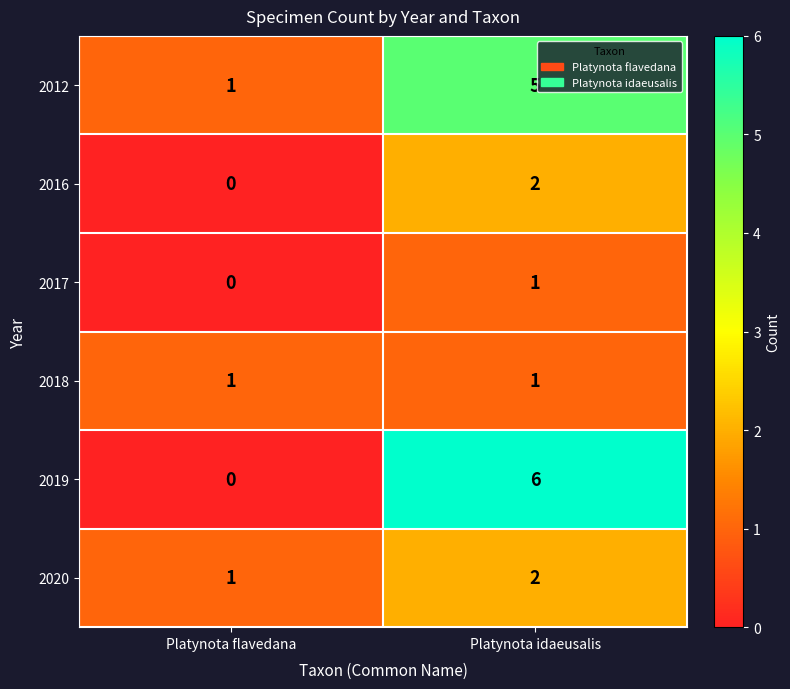

Which category has the highest value in the 2012 series?

Platynota idaeusalis